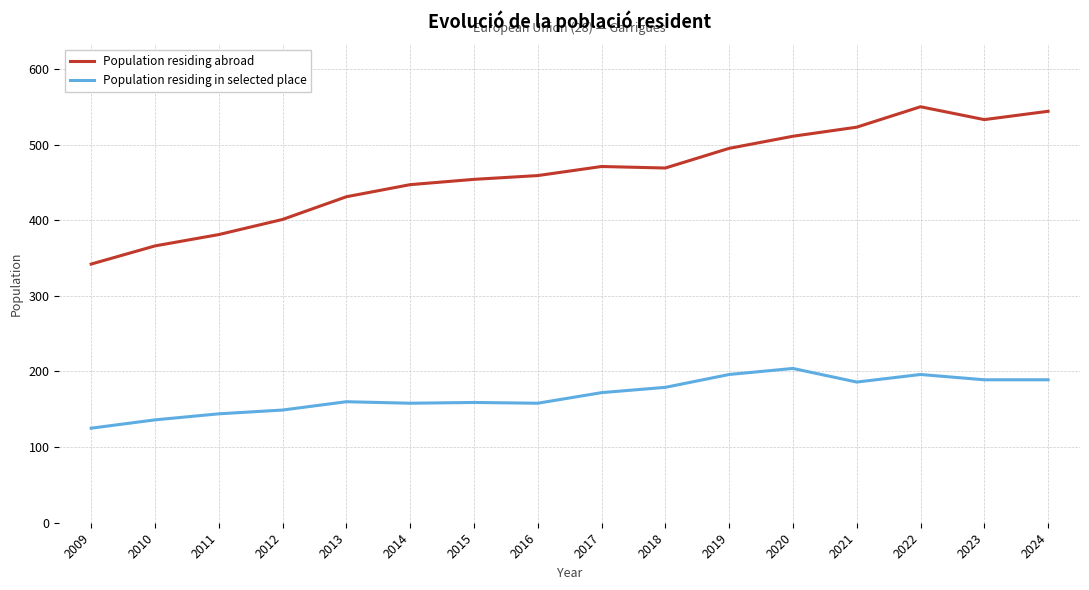

Rank the series at 2022 from lowest to highest value.

Population residing in selected place, Population residing abroad